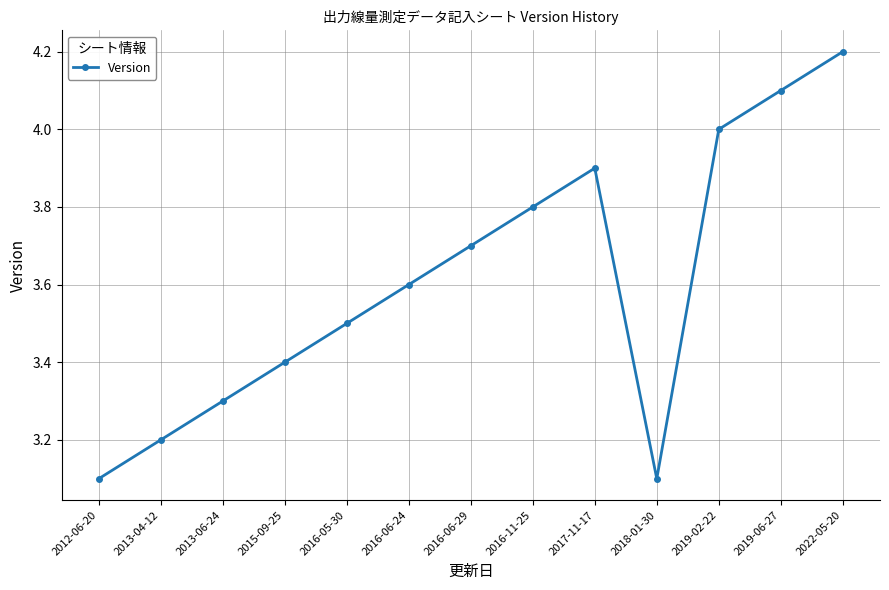

What is the maximum value shown in the chart?

4.2